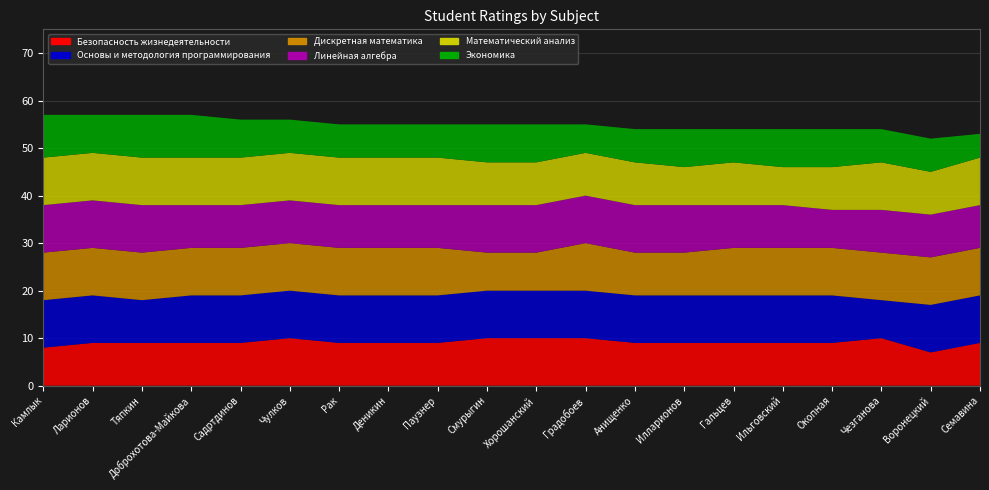

Reading left to right, what are all the values shown in this chart?

Безопасность жизнедеятельности: Камлык=8	Ларионов=9	Тяпкин=9	Доброхотова-Майкова=9	Садртдинов=9	Чулков=10	Рак=9	Деникин=9	Паузнер=9	Смурыгин=10	Хорошанский=10	Градобоев=10	Анищенко=9	Илларионов=9	Гальцев=9	Ильговский=9	Окопная=9	Чезганова=10	Воронецкий=7	Семавина=9
Основы и методология программирования: Камлык=10	Ларионов=10	Тяпкин=9	Доброхотова-Майкова=10	Садртдинов=10	Чулков=10	Рак=10	Деникин=10	Паузнер=10	Смурыгин=10	Хорошанский=10	Градобоев=10	Анищенко=10	Илларионов=10	Гальцев=10	Ильговский=10	Окопная=10	Чезганова=8	Воронецкий=10	Семавина=10
Дискретная математика: Камлык=10	Ларионов=10	Тяпкин=10	Доброхотова-Майкова=10	Садртдинов=10	Чулков=10	Рак=10	Деникин=10	Паузнер=10	Смурыгин=8	Хорошанский=8	Градобоев=10	Анищенко=9	Илларионов=9	Гальцев=10	Ильговский=10	Окопная=10	Чезганова=10	Воронецкий=10	Семавина=10
Линейная алгебра: Камлык=10	Ларионов=10	Тяпкин=10	Доброхотова-Майкова=9	Садртдинов=9	Чулков=9	Рак=9	Деникин=9	Паузнер=9	Смурыгин=10	Хорошанский=10	Градобоев=10	Анищенко=10	Илларионов=10	Гальцев=9	Ильговский=9	Окопная=8	Чезганова=9	Воронецкий=9	Семавина=9
Математический анализ: Камлык=10	Ларионов=10	Тяпкин=10	Доброхотова-Майкова=10	Садртдинов=10	Чулков=10	Рак=10	Деникин=10	Паузнер=10	Смурыгин=9	Хорошанский=9	Градобоев=9	Анищенко=9	Илларионов=8	Гальцев=9	Ильговский=8	Окопная=9	Чезганова=10	Воронецкий=9	Семавина=10
Экономика: Камлык=9	Ларионов=8	Тяпкин=9	Доброхотова-Майкова=9	Садртдинов=8	Чулков=7	Рак=7	Деникин=7	Паузнер=7	Смурыгин=8	Хорошанский=8	Градобоев=6	Анищенко=7	Илларионов=8	Гальцев=7	Ильговский=8	Окопная=8	Чезганова=7	Воронецкий=7	Семавина=5